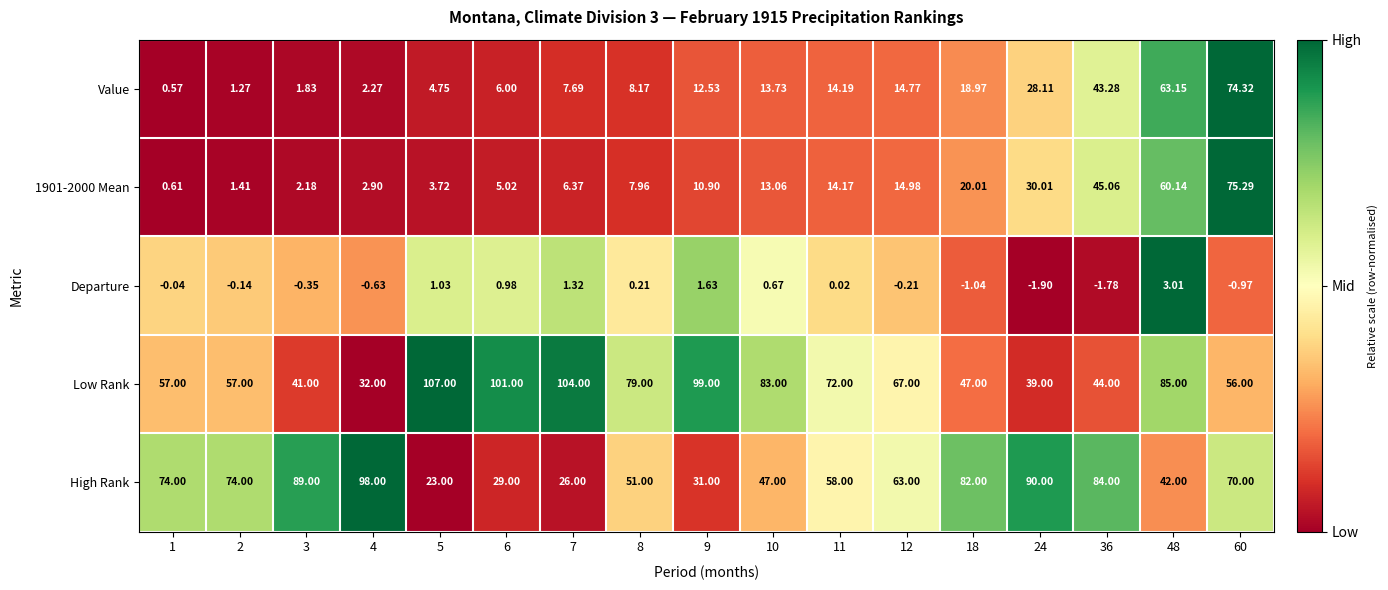

Is the value of Departure at 48 greater than the value of Low Rank at 24?

No